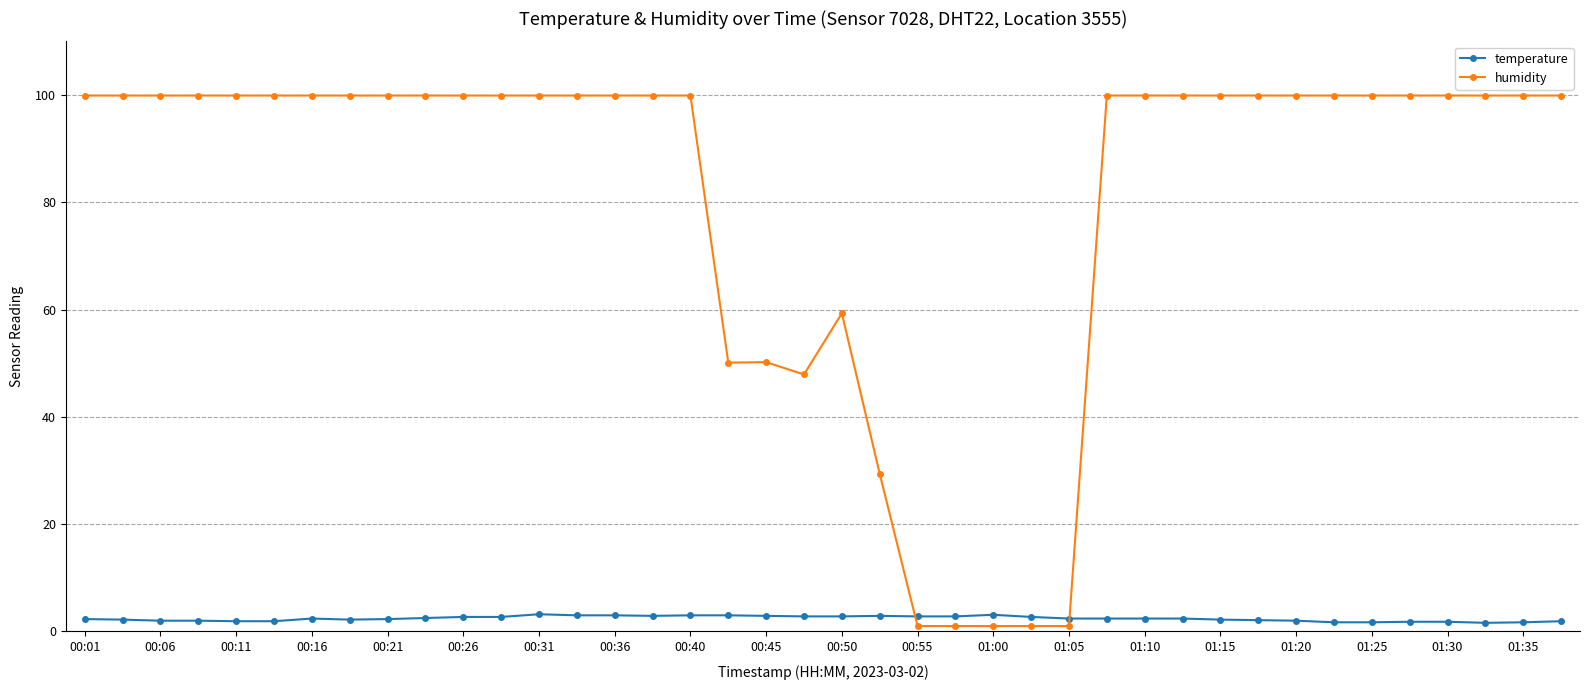

What is the sum of all humidity values?

3238.9